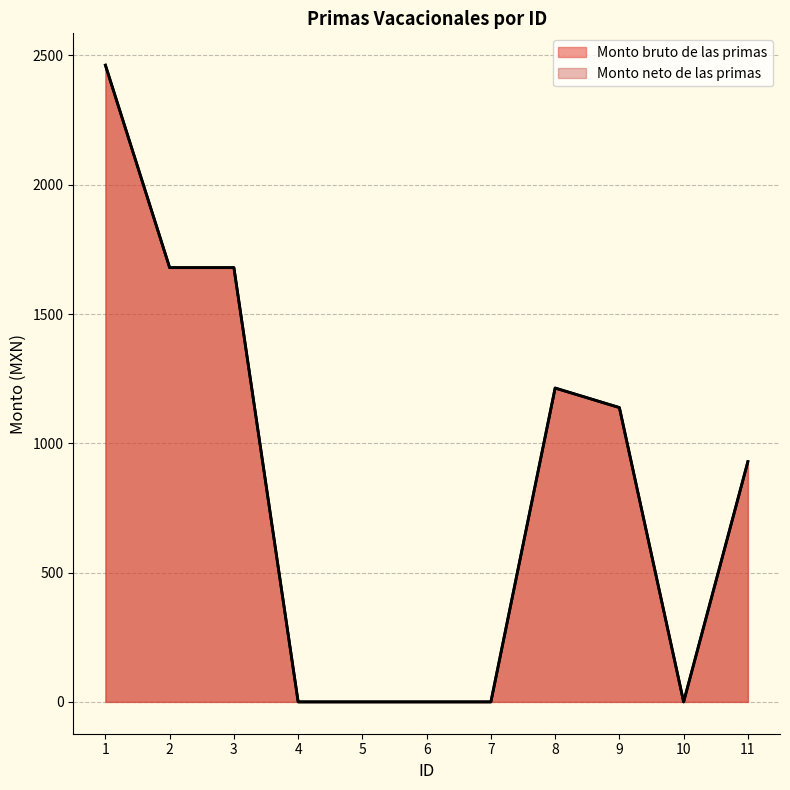

Between 2 and 6, which is larger?

2